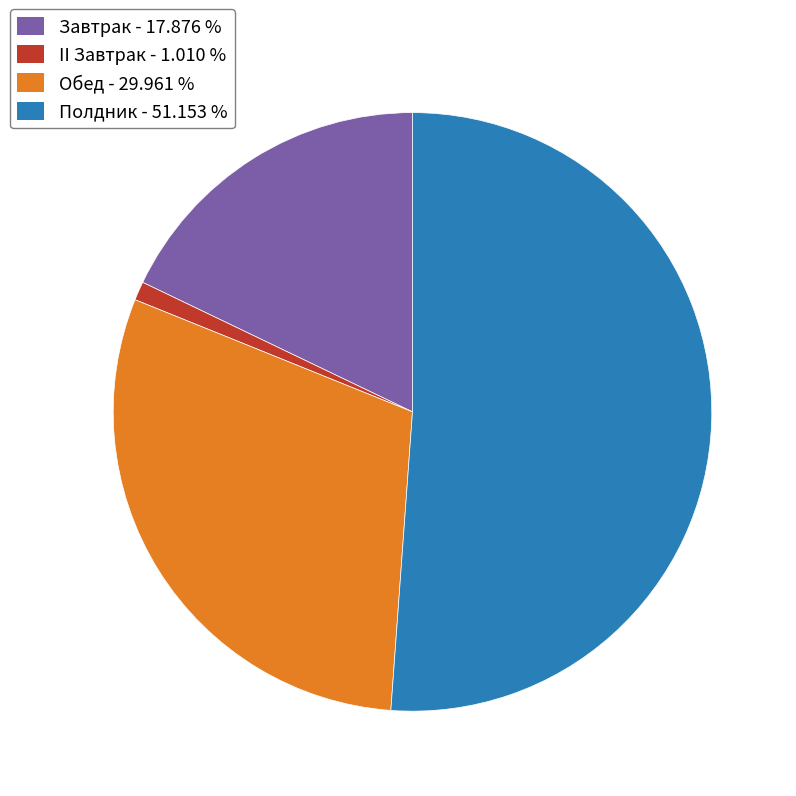

Which slice is the smallest?

II Завтрак